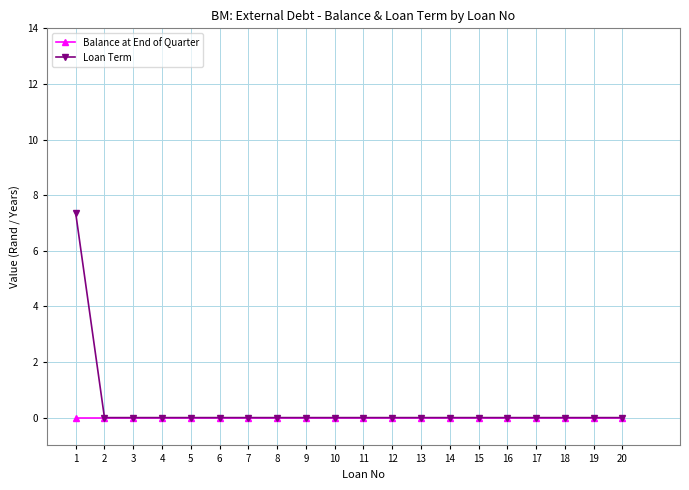

Reading right to left, list all the values displayed in this chart.

Balance at End of Quarter: 20=0.0	19=0.0	18=0.0	17=0.0	16=0.0	15=0.0	14=0.0	13=0.0	12=0.0	11=0.0	10=0.0	9=0.0	8=0.0	7=0.0	6=0.0	5=0.0	4=0.0	3=0.0	2=0.0	1=0.0
Loan Term: 20=0.0	19=0.0	18=0.0	17=0.0	16=0.0	15=0.0	14=0.0	13=0.0	12=0.0	11=0.0	10=0.0	9=0.0	8=0.0	7=0.0	6=0.0	5=0.0	4=0.0	3=0.0	2=0.0	1=7.4